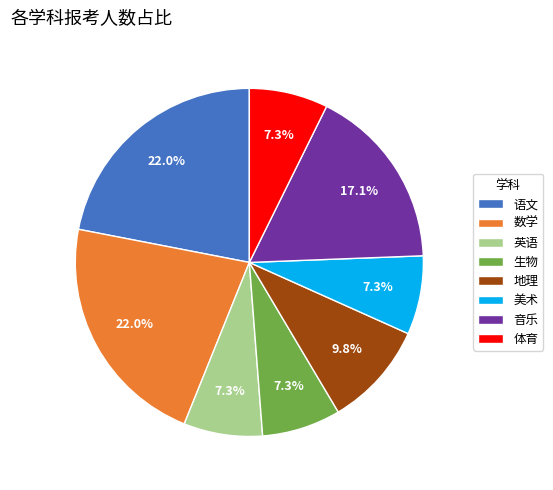

Approximately how many times larger is the value at 地理 compared to 语文?

0.4